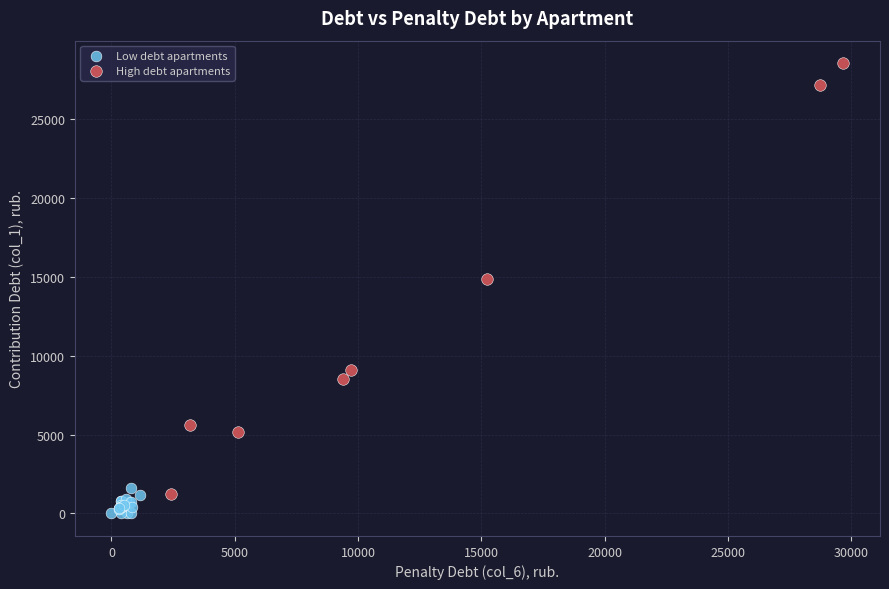

What are all the series names shown in the legend?

Low debt apartments, High debt apartments